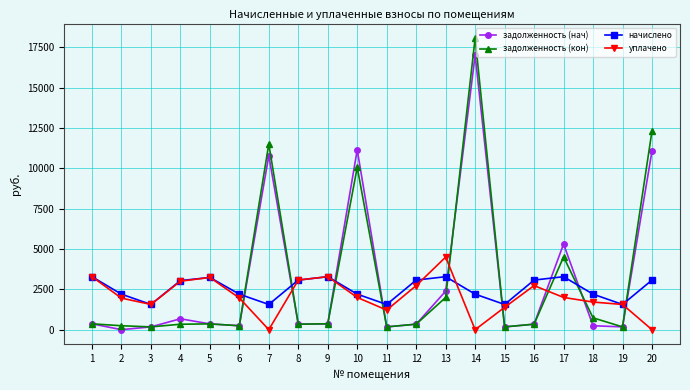

Which series ends up on top after the final intersection of задолженность (нач) and задолженность (кон)?

задолженность (кон)